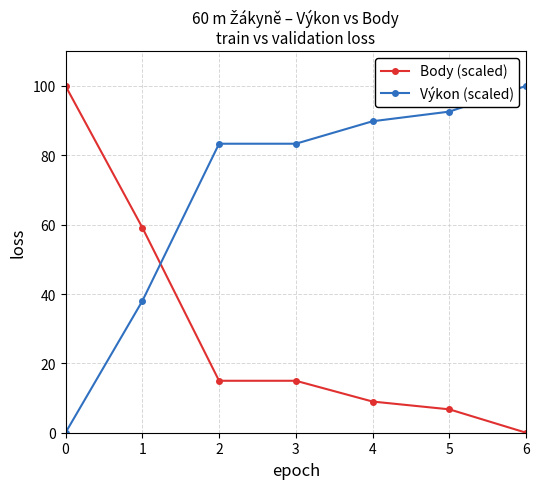

How many values in Body (scaled) are above zero?

6